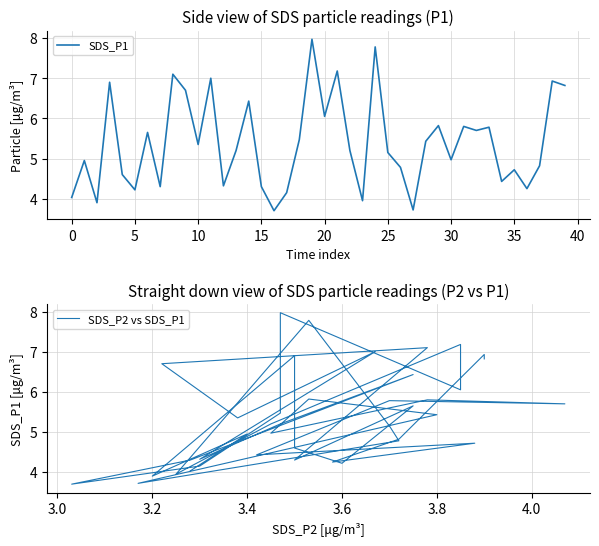

The value of SDS_P1 at 5 is 6.7. True or false?

False